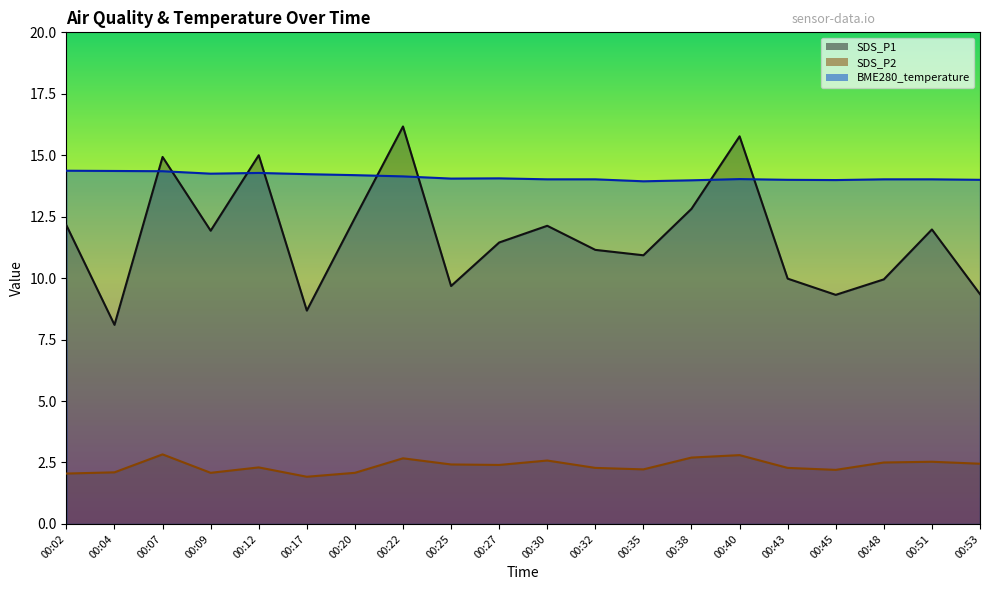

What is the difference between the SDS_P2 values at 00:32 and 00:17?

0.4